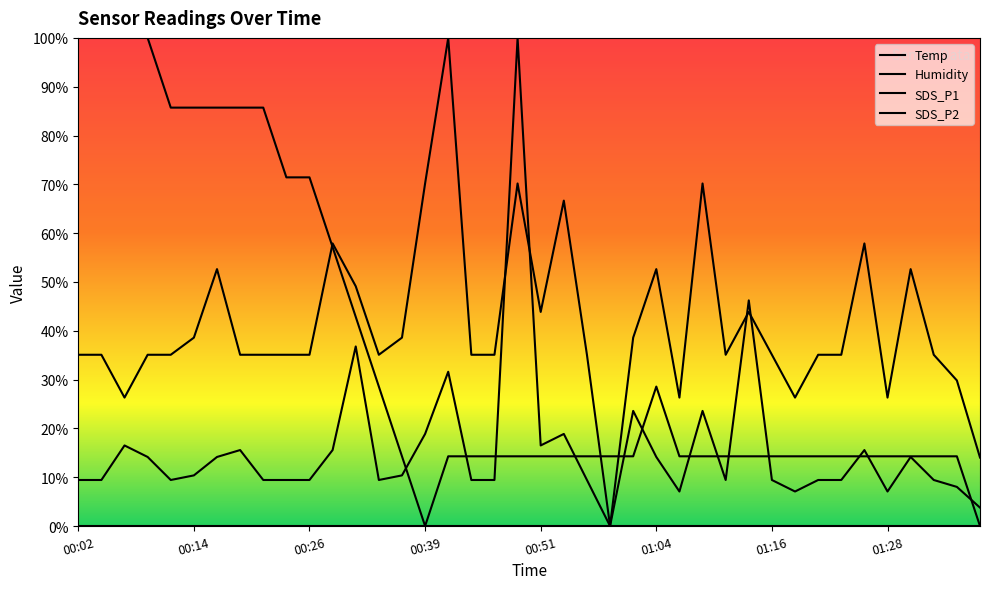

How many values in the SDS_P1 series exceed 9?

34